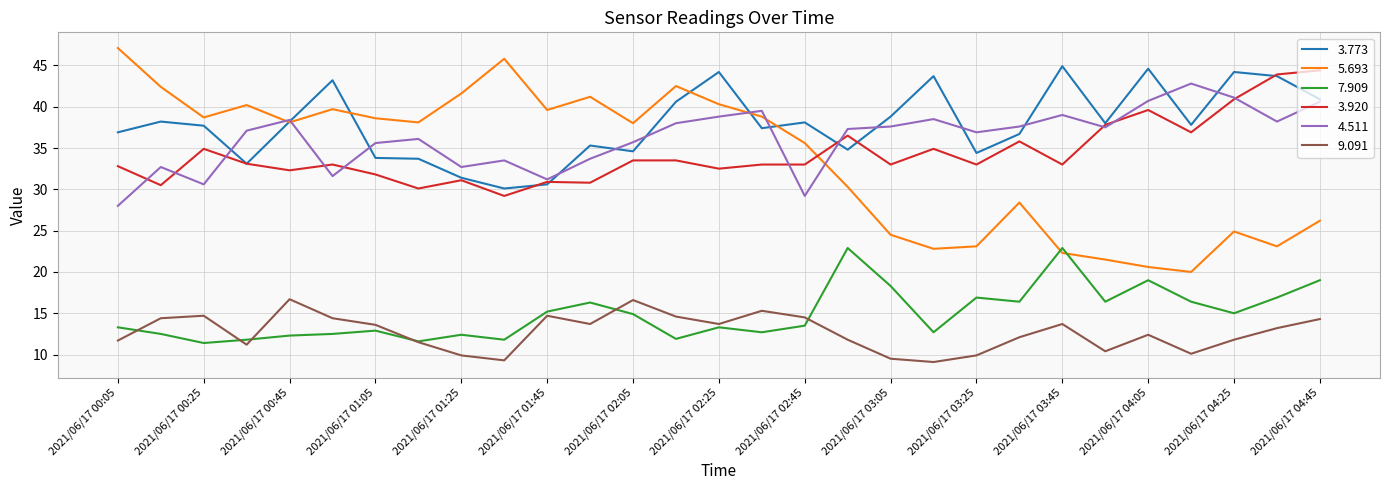

What is the highest value of the 5.693 series?

47.1